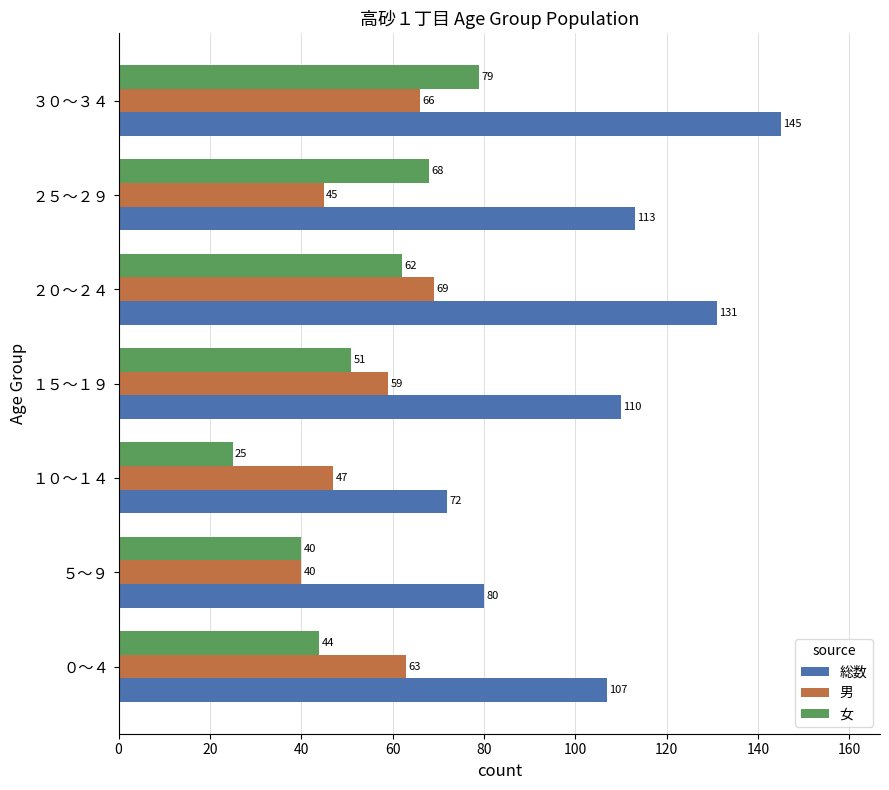

Which category has the highest value in the 女 series?

３０～３４